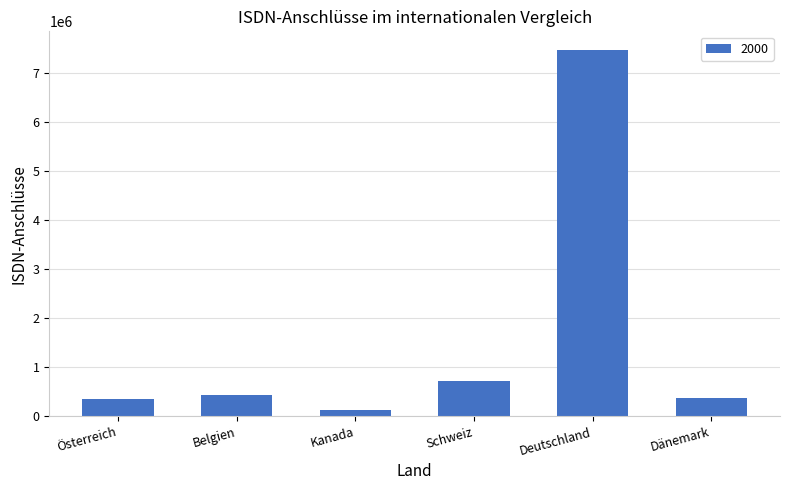

How many series are shown in this chart?

1